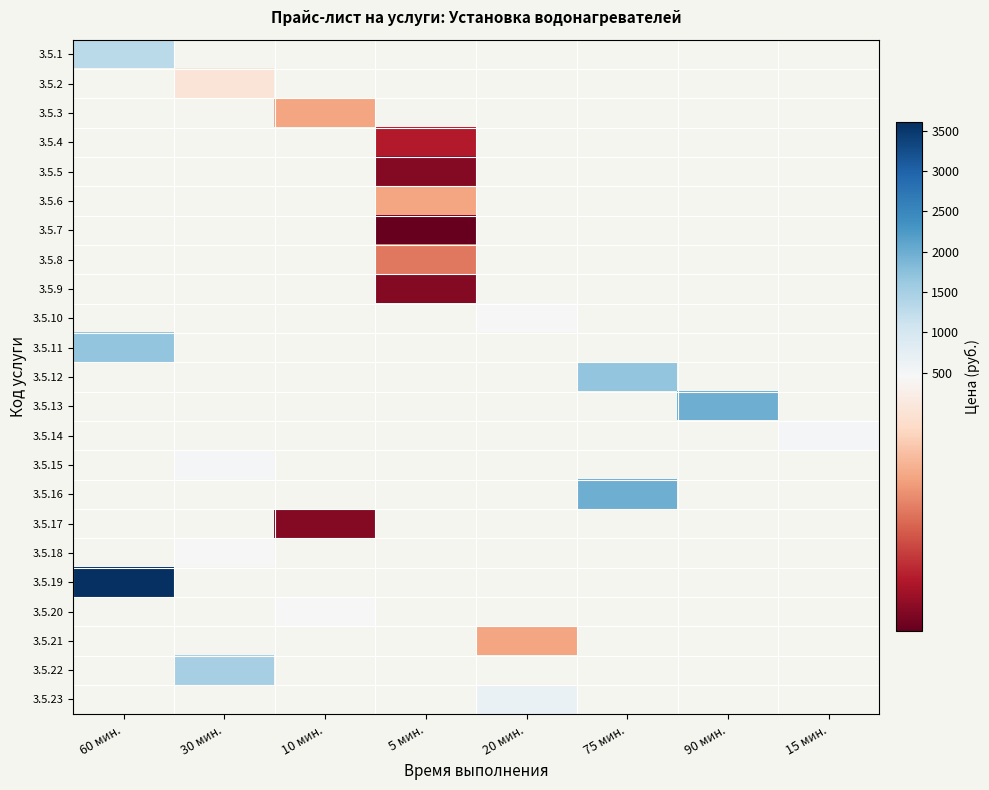

How many series are shown in this chart?

23